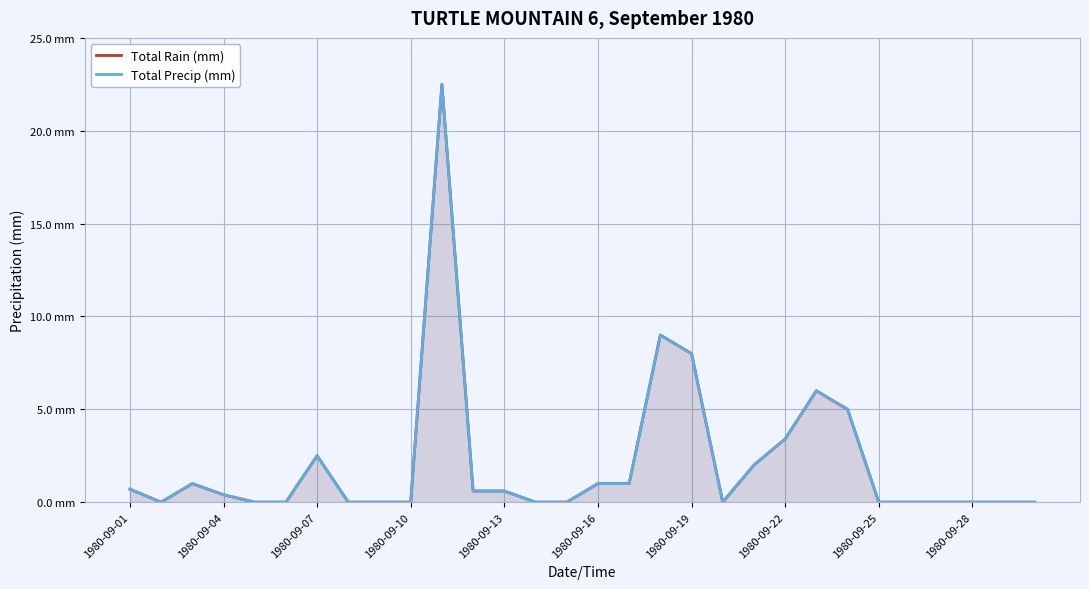

True or false: Total Precip (mm) has a value of -12.5 at 25.

False